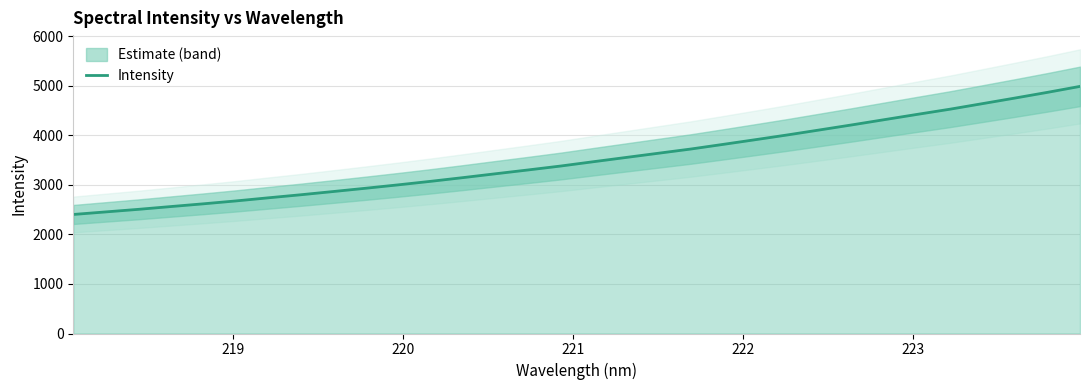

What is the difference between the maximum and minimum values?

2587.0